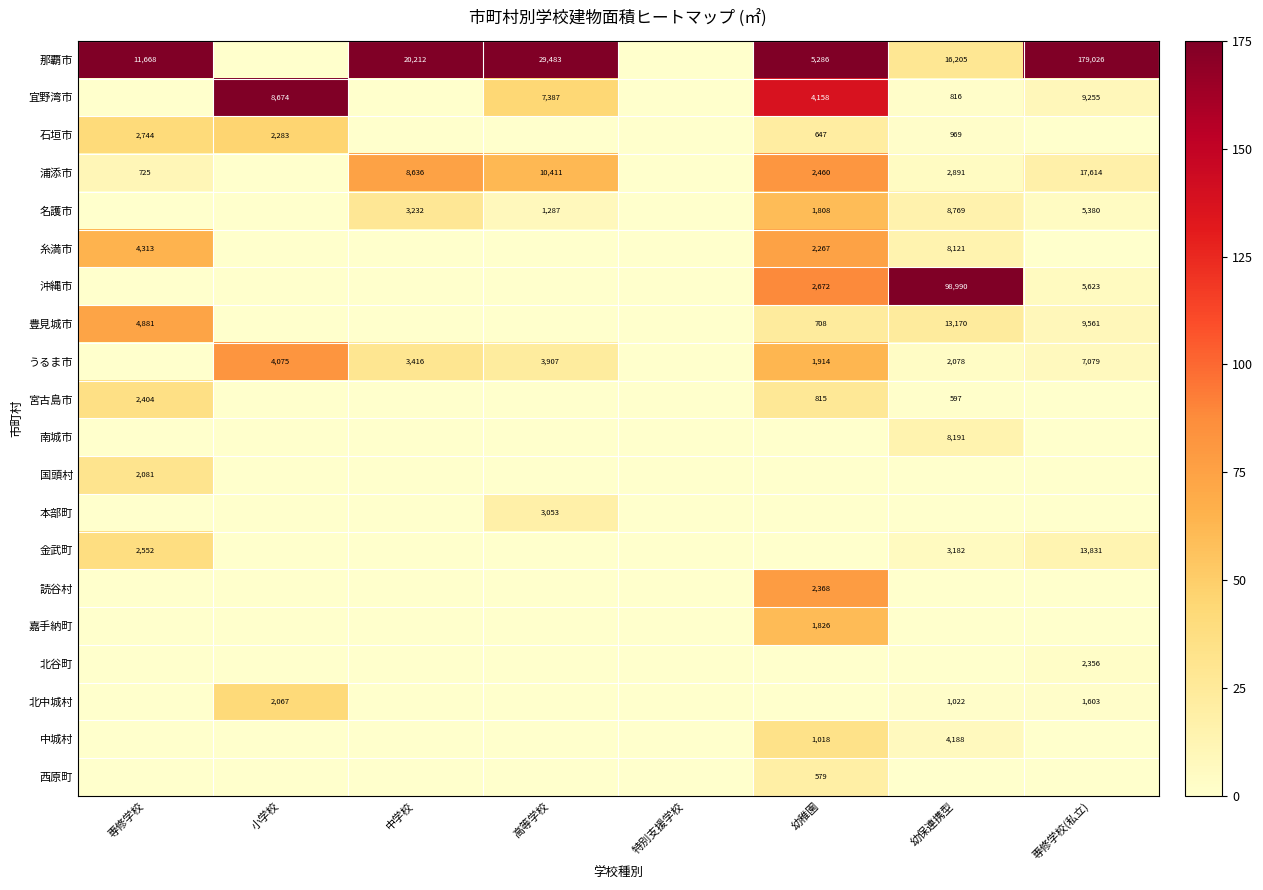

What is the sum of the 金武町 values at 専修学校(私立) and 幼保連携型?

17013